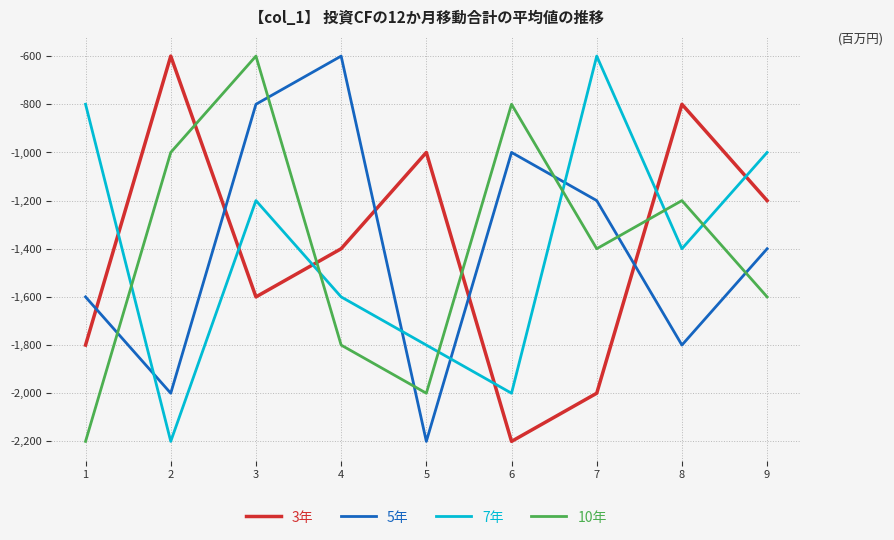

How many interior local valleys does the 3年 series have?

2